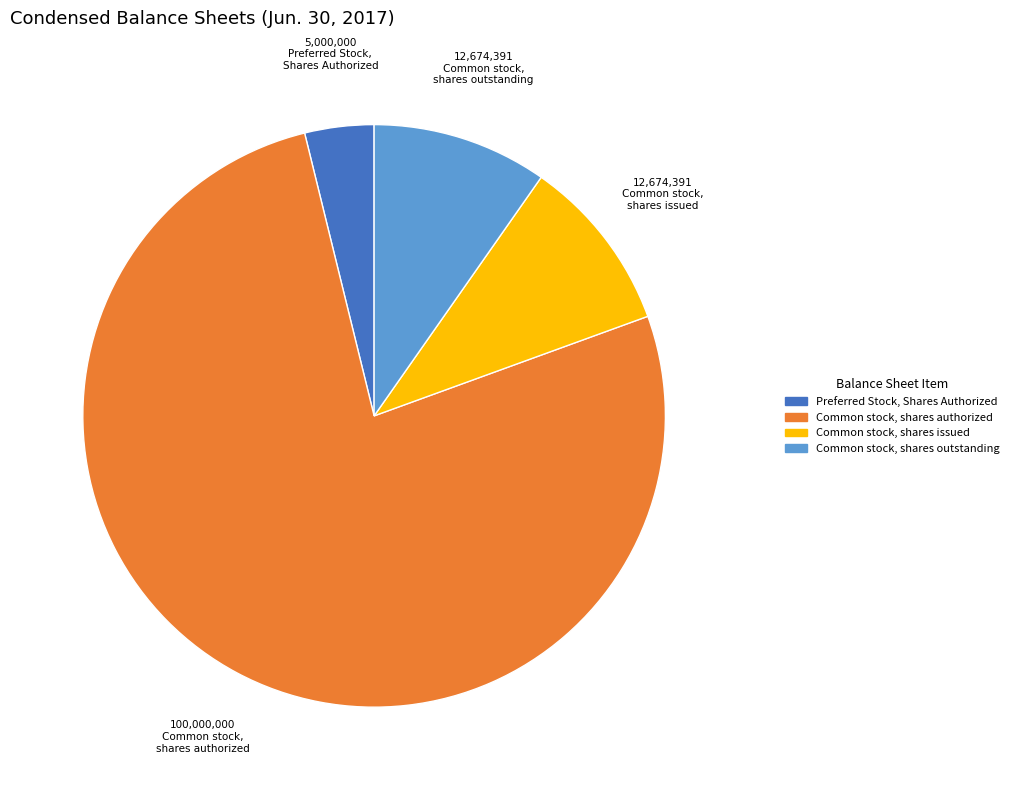

Do Common stock, shares authorized and Common stock, shares outstanding together represent more than half of the pie?

Yes